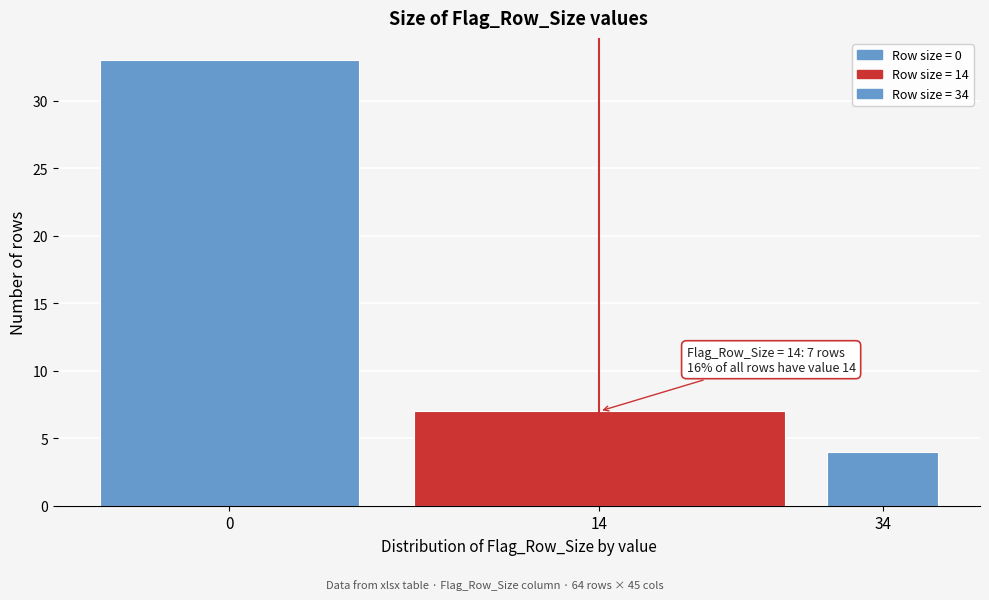

Reading right to left, list all the values displayed in this chart.

4	7	33